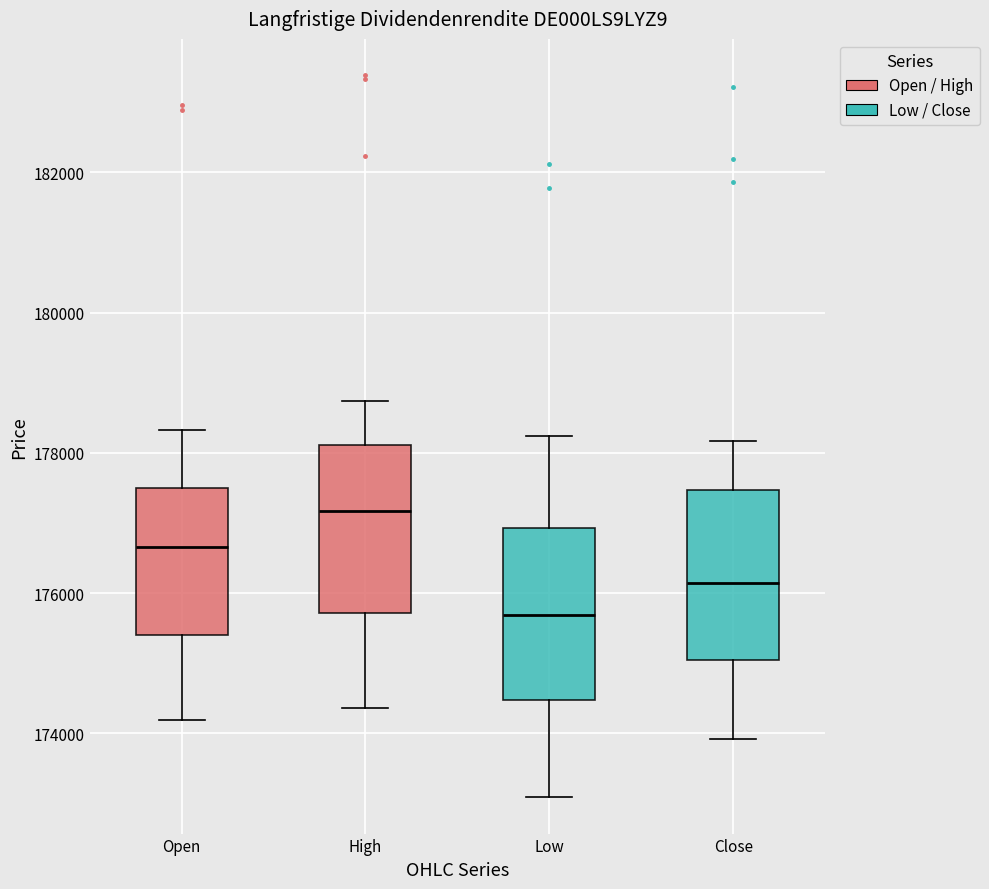

Which box's median line is the lowest?

Low